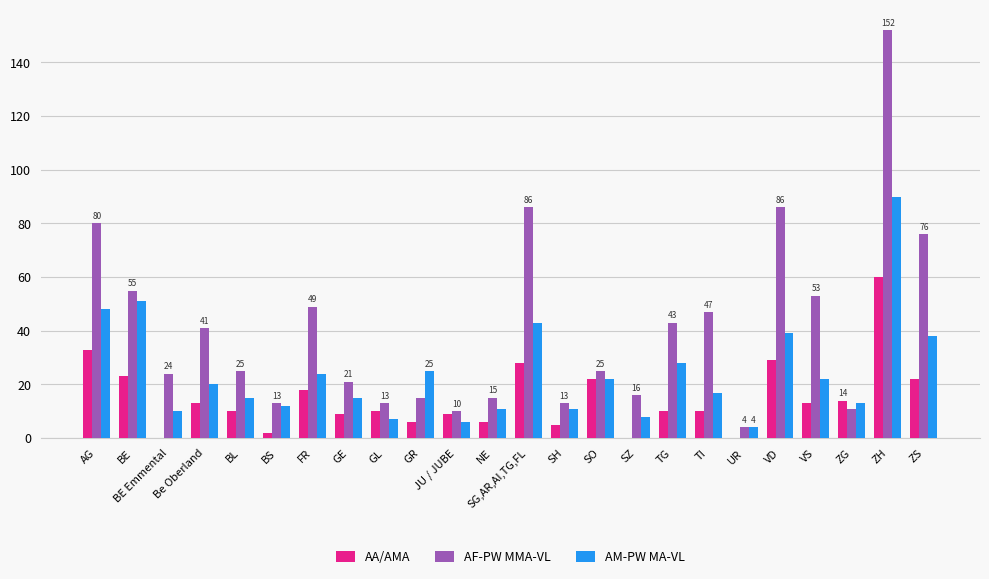

The value of AF-PW MMA-VL at AG is 80. True or false?

True